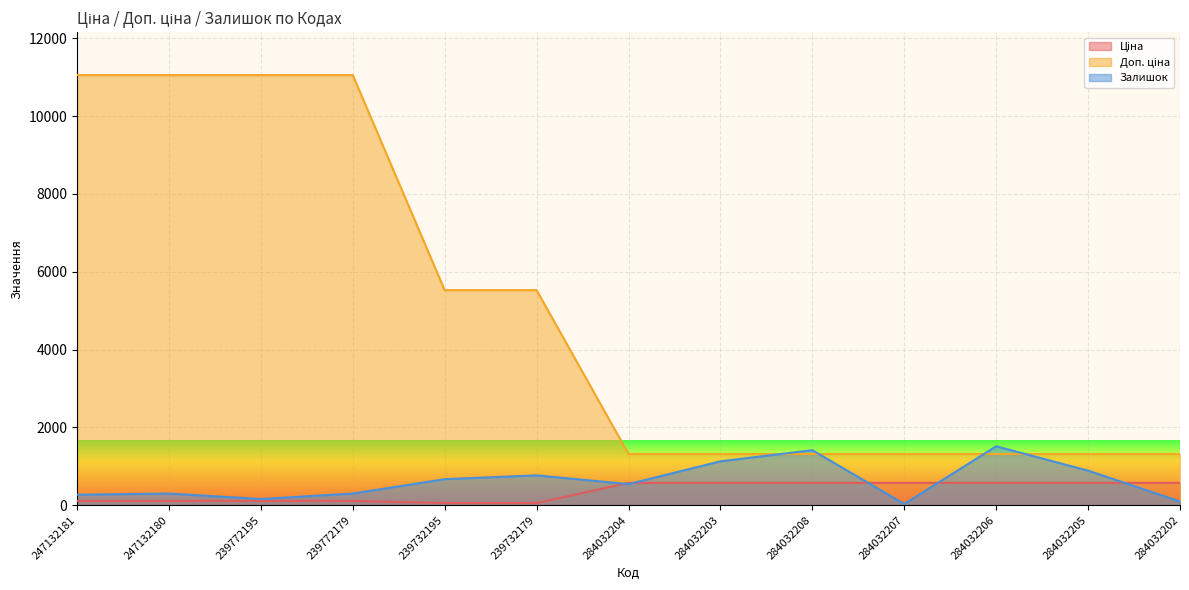

True or false: Доп. ціна has more than 2 interior local peaks.

False